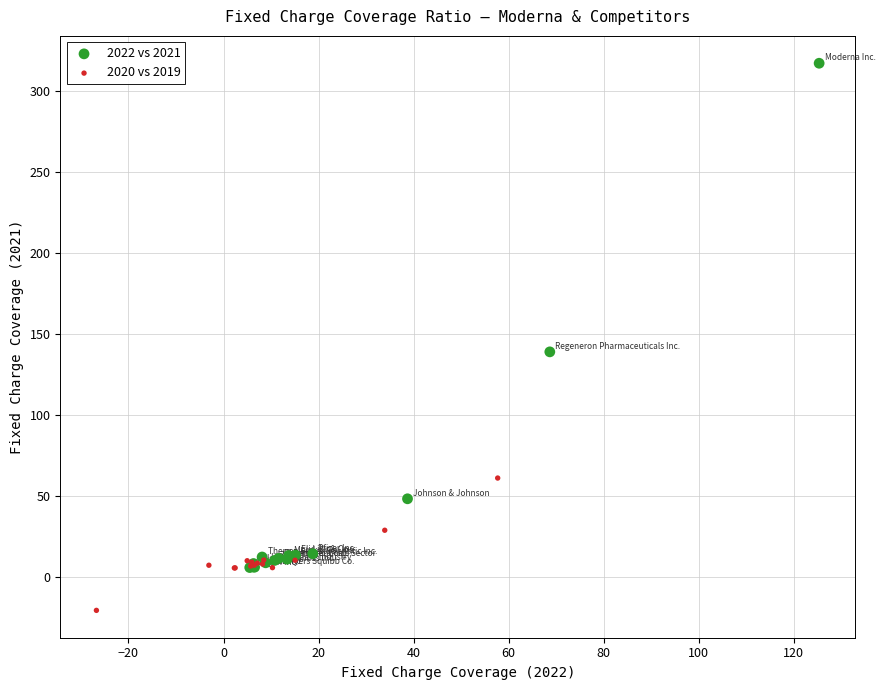

What are all the series names shown in the legend?

2022 vs 2021, 2020 vs 2019